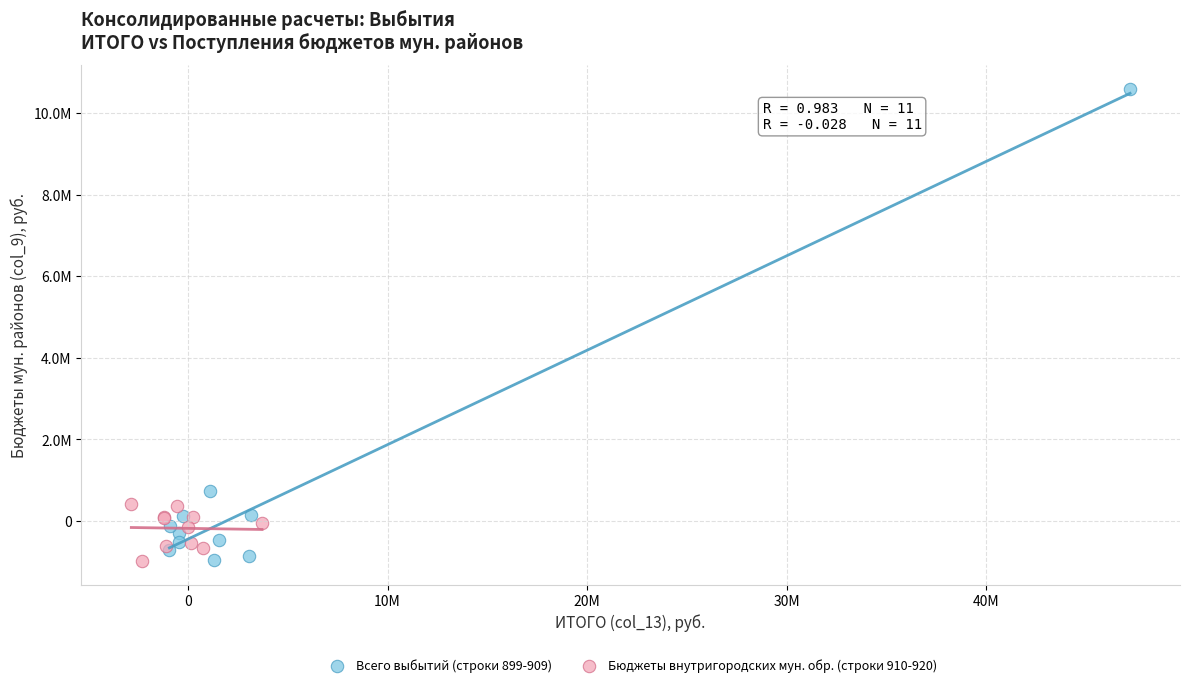

What are all the series names shown in the legend?

Всего выбытий (строки 899-909), Бюджеты внутригородских мун. обр. (строки 910-920)